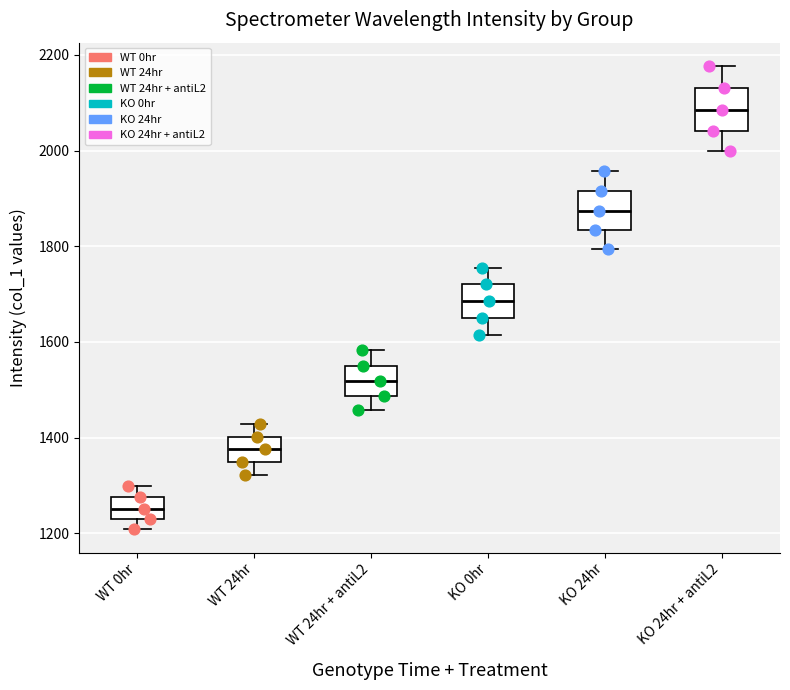

Where is the lower edge of the box for KO 24hr + antiL2 on the y-axis? The values are not printed on the chart, so give them approximately, as read against the axis.

2040